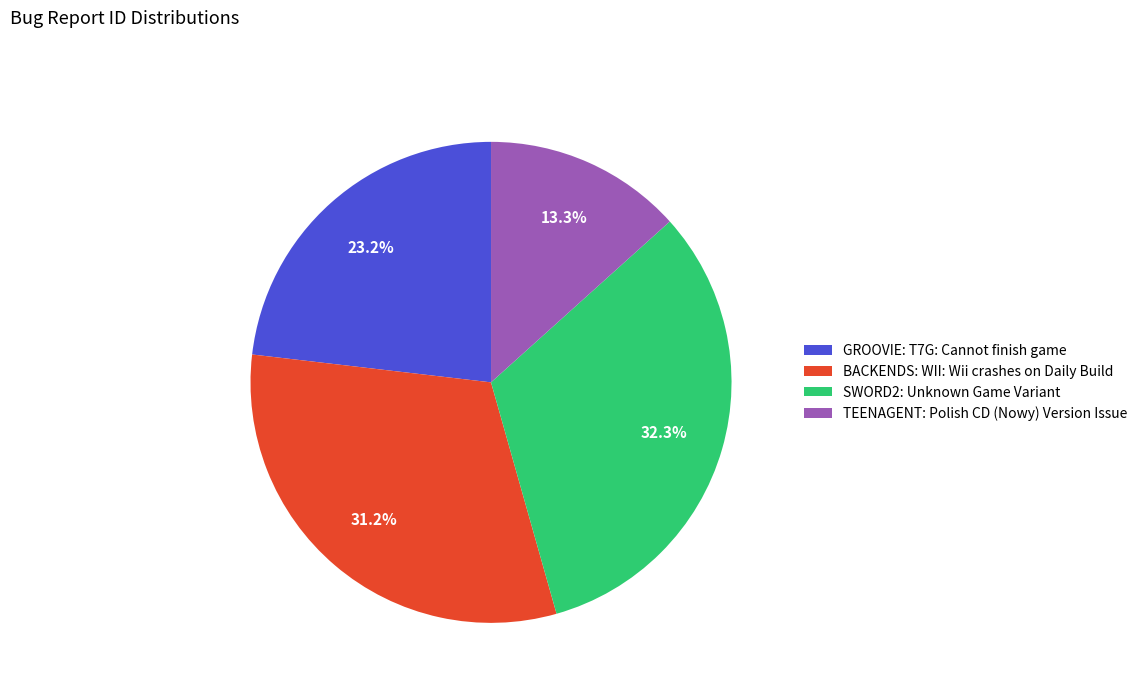

To the nearest percent, what is the difference between the largest and smallest slice percentages?

19%